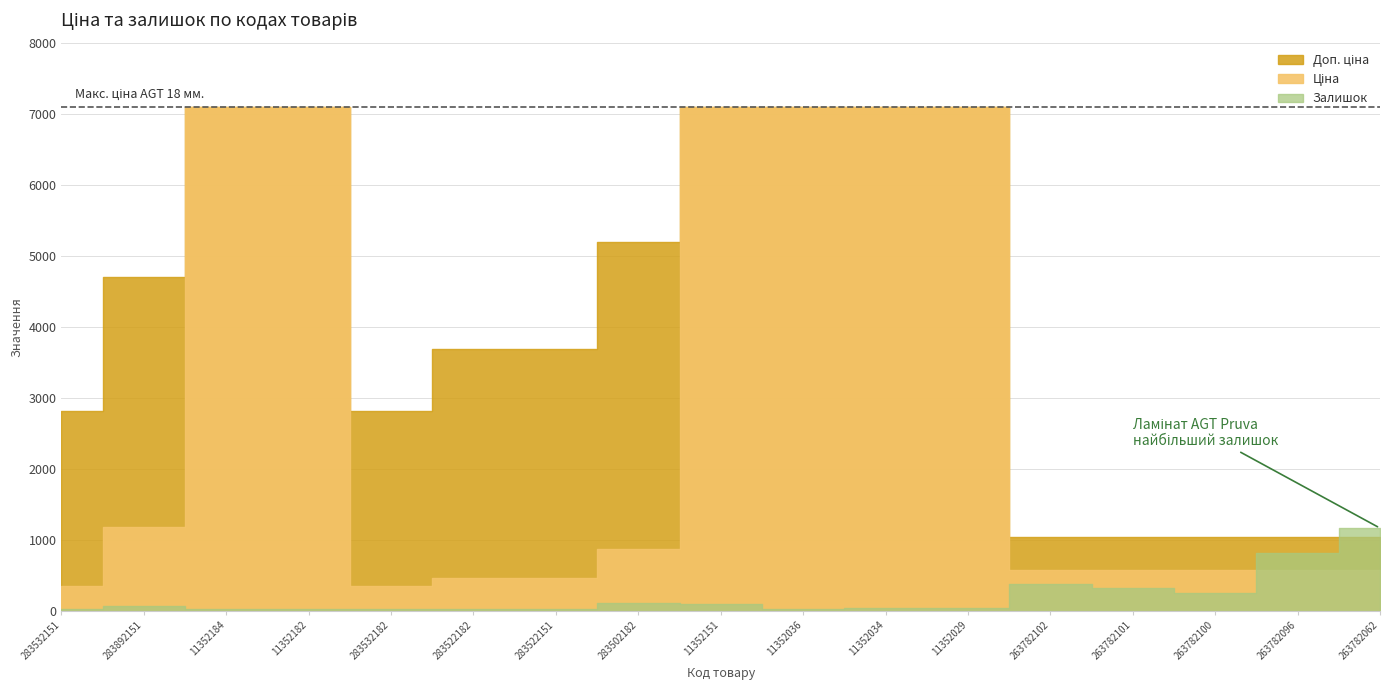

How many data points in Доп. ціна are less than 3686?

7